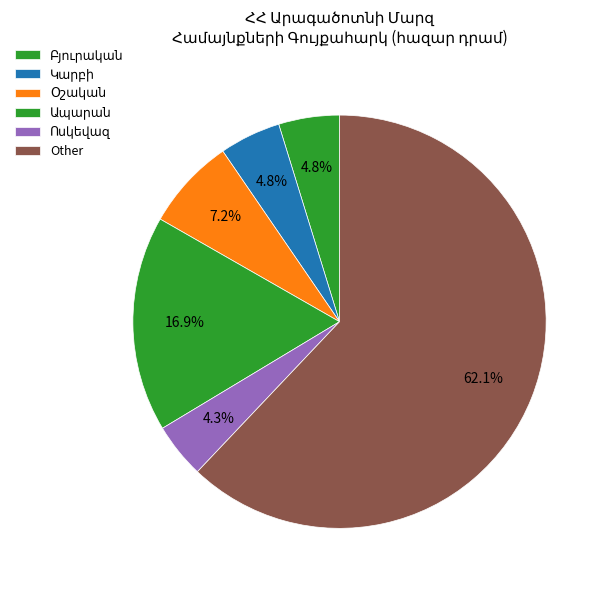

Rank the categories by value from lowest to highest.

Դպրեվանք, Ավան, Արտաշավան, Անտառուտ, Արուճ, Արագածոտն, Բազմաղբյուր, Աղձք, Ագարակ, Բյուրական